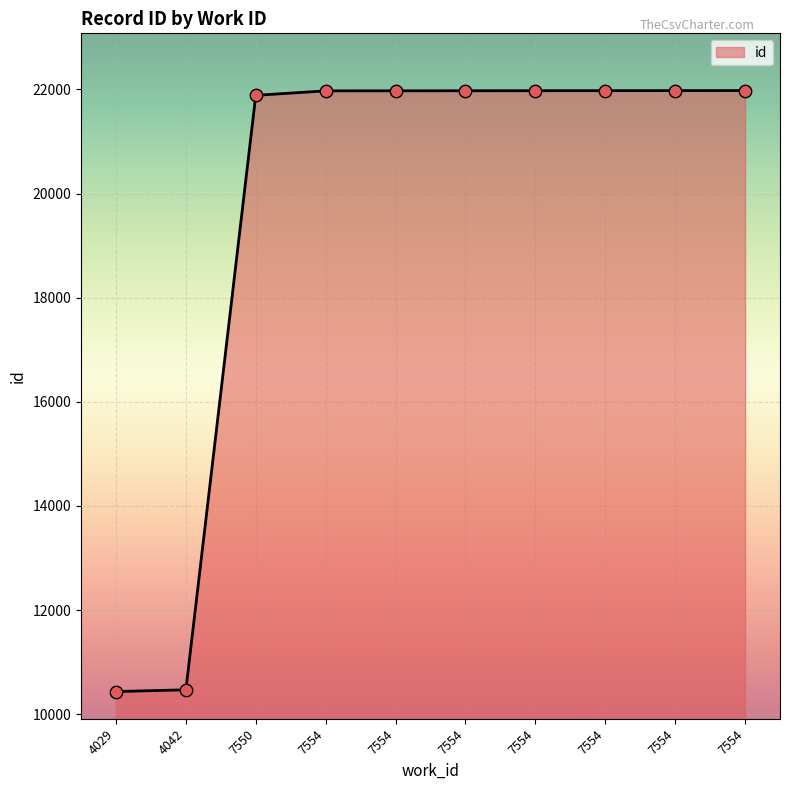

What is the ratio of the value at 7554 to the value at 7554?

1.0